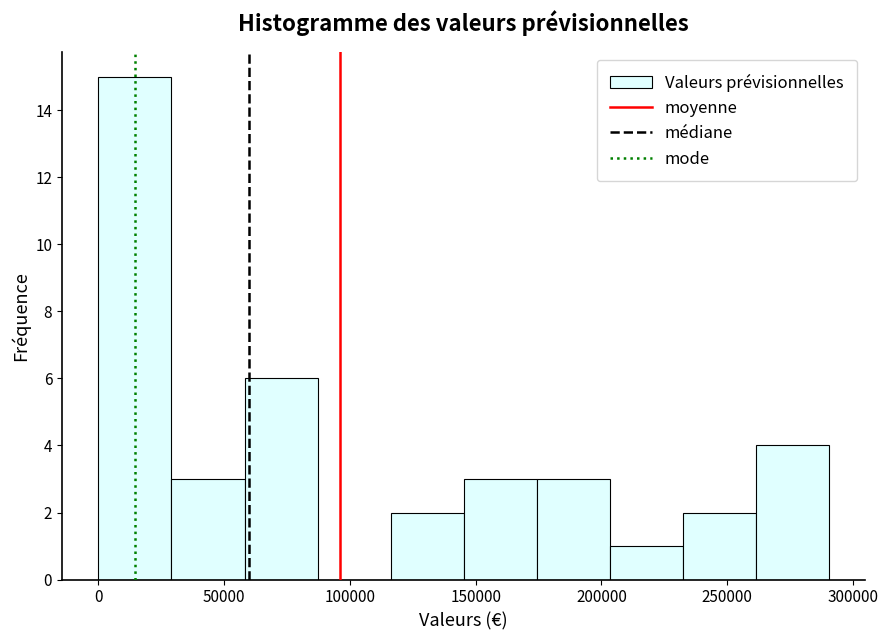

Reading left to right, list every bar in this chart as the range it spans on the x-axis followed by its height. Neither the bar edges nor the heights are printed on the chart, so give them approximately, as read against the axes.

0 to 30000: 15
30000 to 60000: 3
60000 to 85000: 6
85000 to 115000: 0
115000 to 145000: 2
145000 to 175000: 3
175000 to 205000: 3
205000 to 230000: 1
230000 to 260000: 2
260000 to 290000: 4